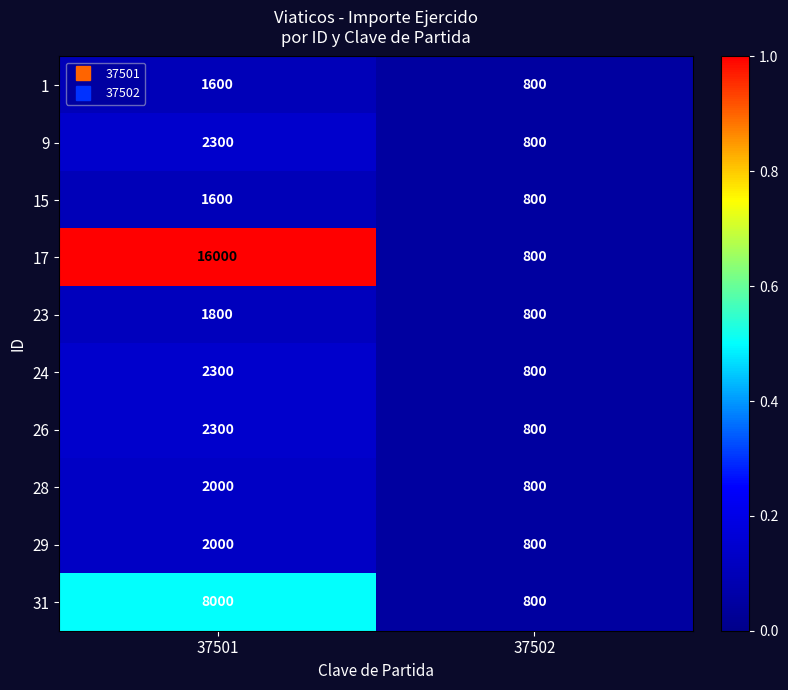

The 24 series shows 800 at 37502. True or false?

True